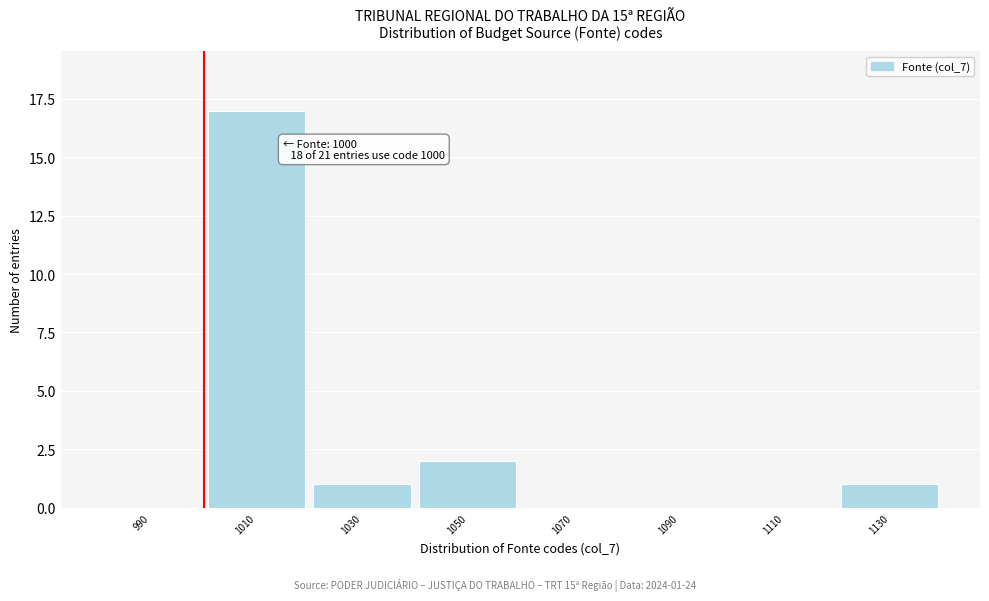

Which range on the x-axis has the tallest bar?

1000 to 1020